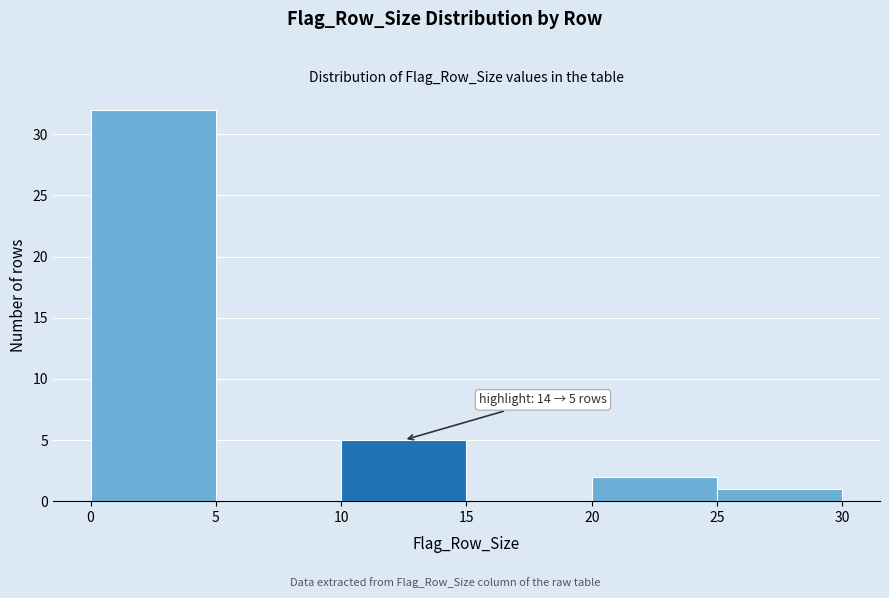

Over which range of the x-axis is the bar tallest?

0 to 5